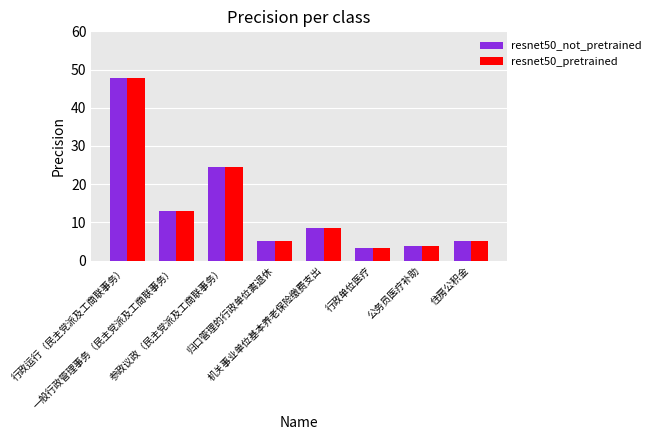

Is it true that resnet50_pretrained equals 2.1 at 归口管理的行政单位离退休?

False